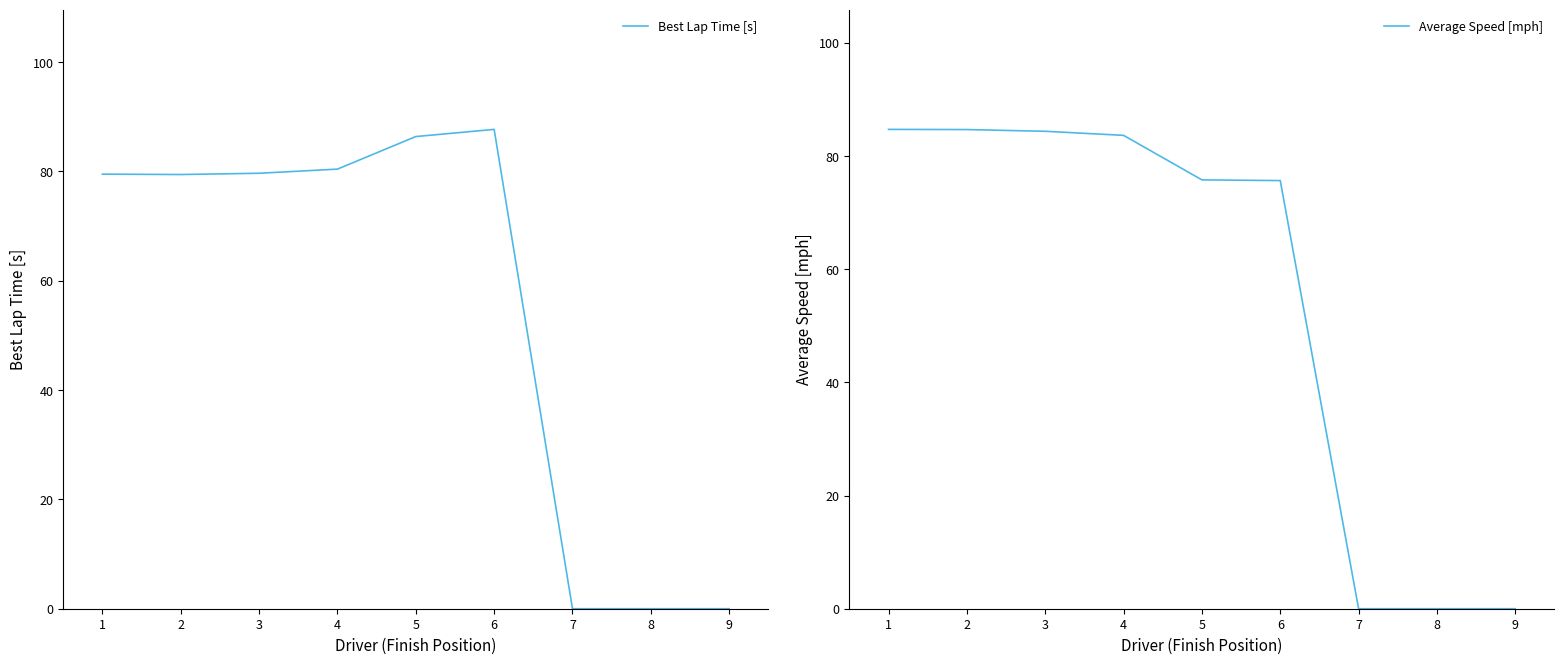

How many lines are shown in the chart?

2